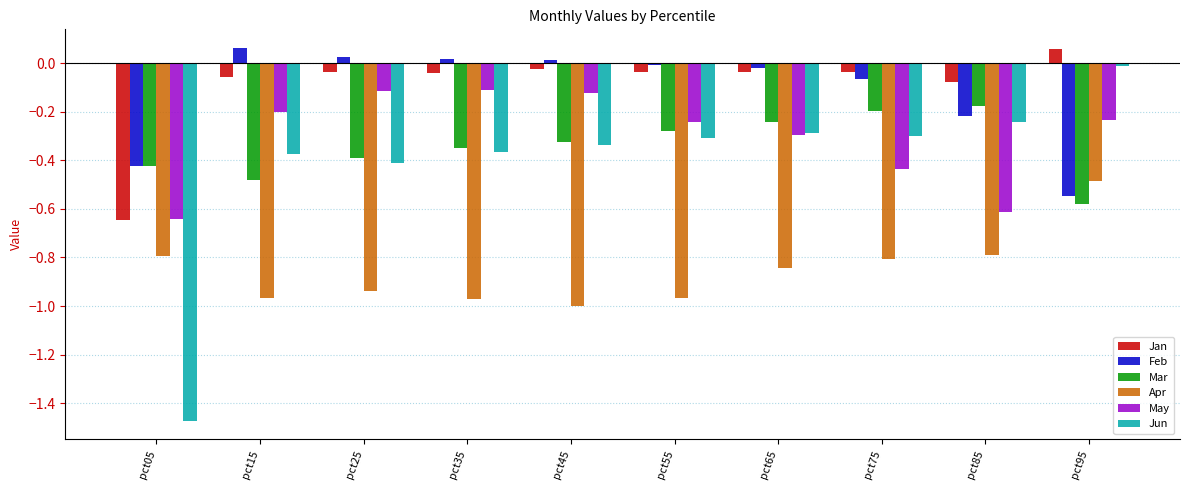

Which series changed the most between pct35 and pct85?

May